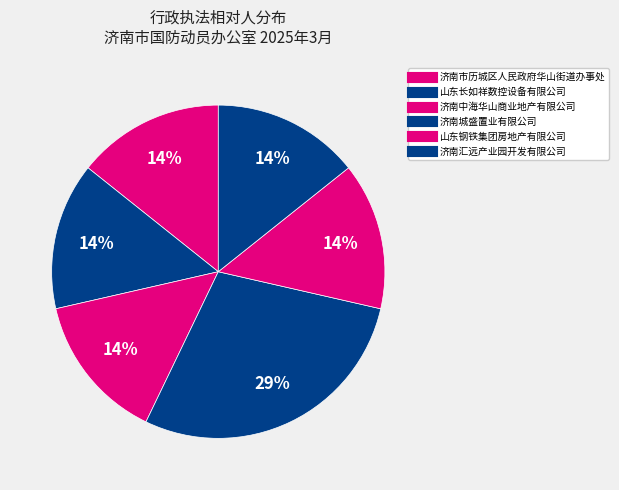

What is the ratio of the value at 济南汇远产业园开发有限公司 to the value at 山东长如祥数控设备有限公司?

1.0